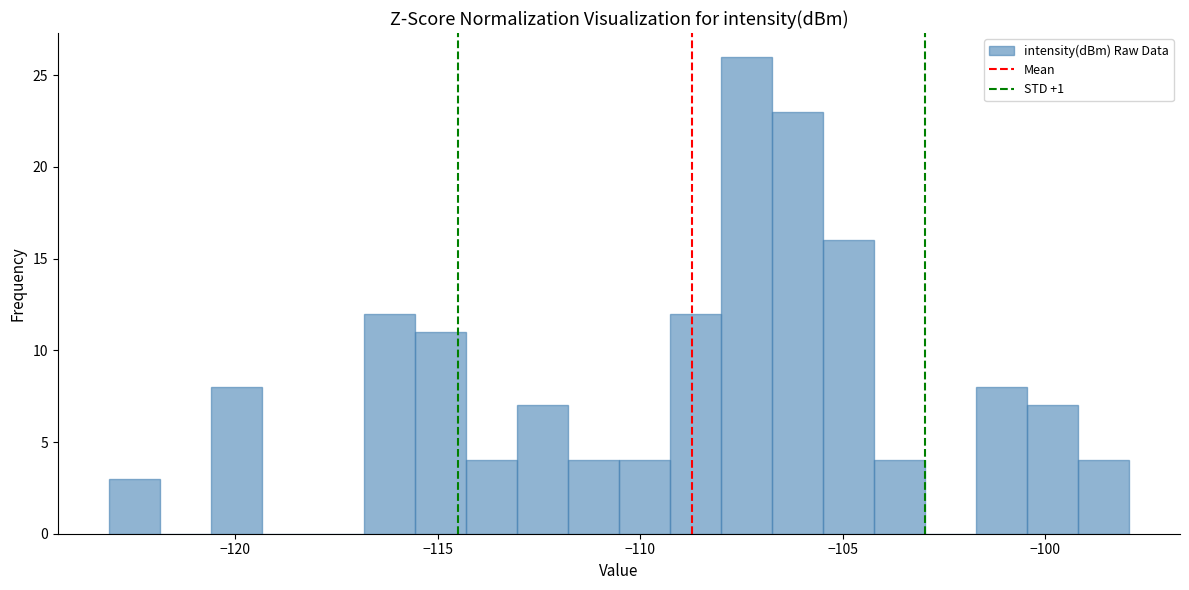

Around what value on the x-axis is the tallest bar? Give the approximate position of its centre, as read against the axis.

-107.5